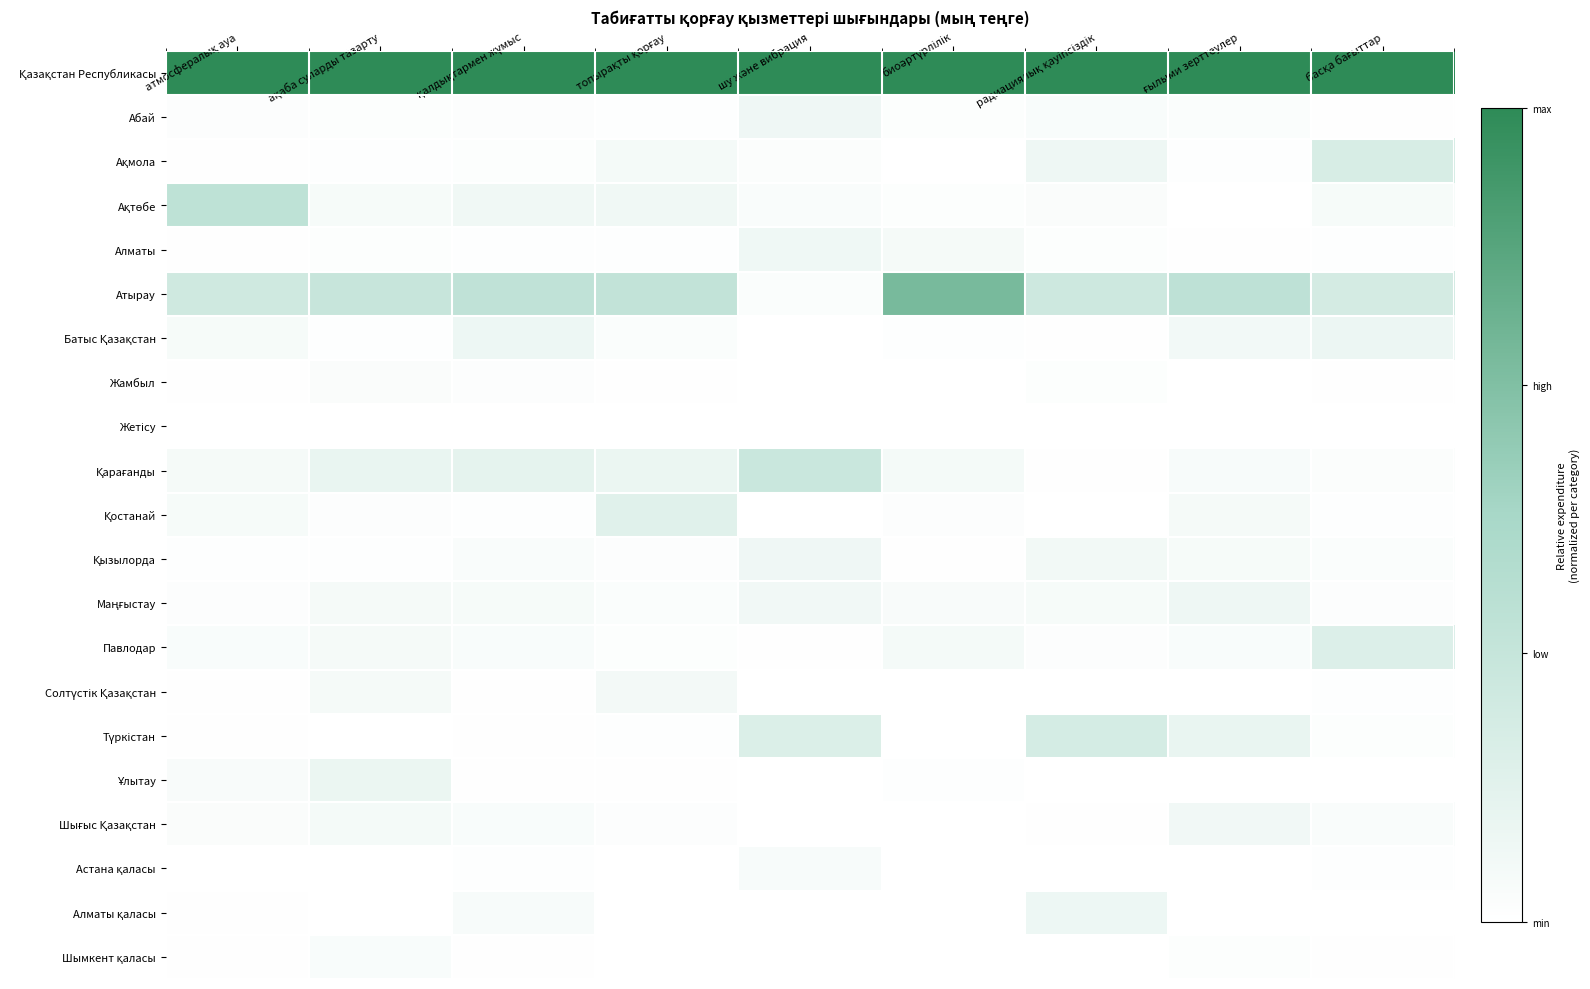

At топырақты қорғау, list the series in order from largest to smallest.

Қазақстан Республикасы, Атырау, Қостанай, Қарағанды, Ақтөбе, Солтүстік Қазақстан, Ақмола, Батыс Қазақстан, Маңғыстау, Шығыс Қазақстан, Қызылорда, Павлодар, Түркістан, Абай, Алматы, Ұлытау, Жамбыл, Алматы қаласы, Жетісу, Астана қаласы, Шымкент қаласы